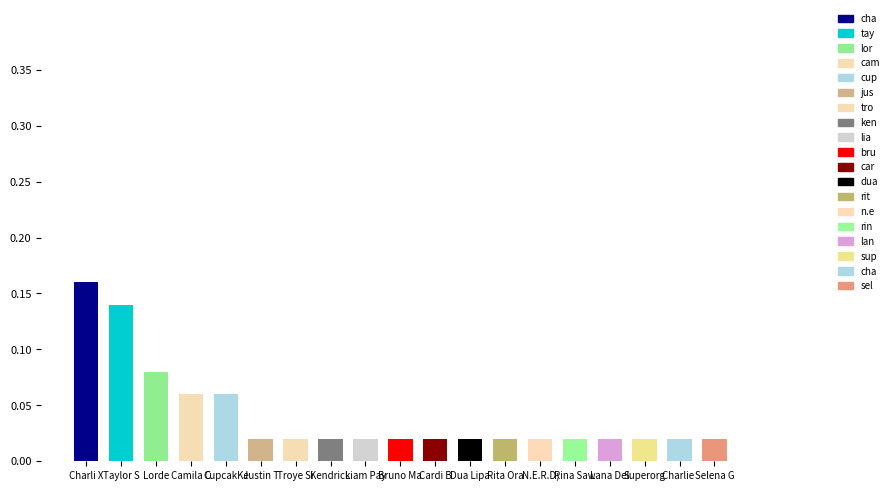

What is the label of the 4th bar from the right?

Lana Del